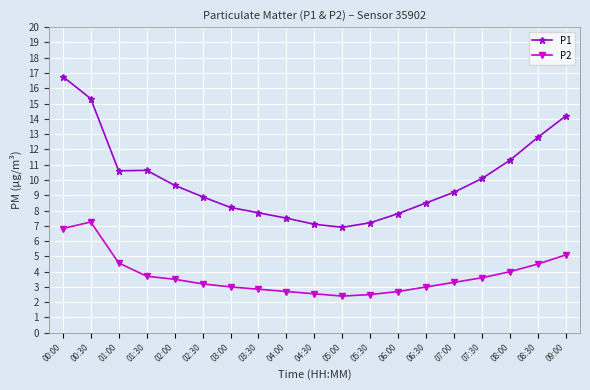

What is the average value of the P1 series?

10.0